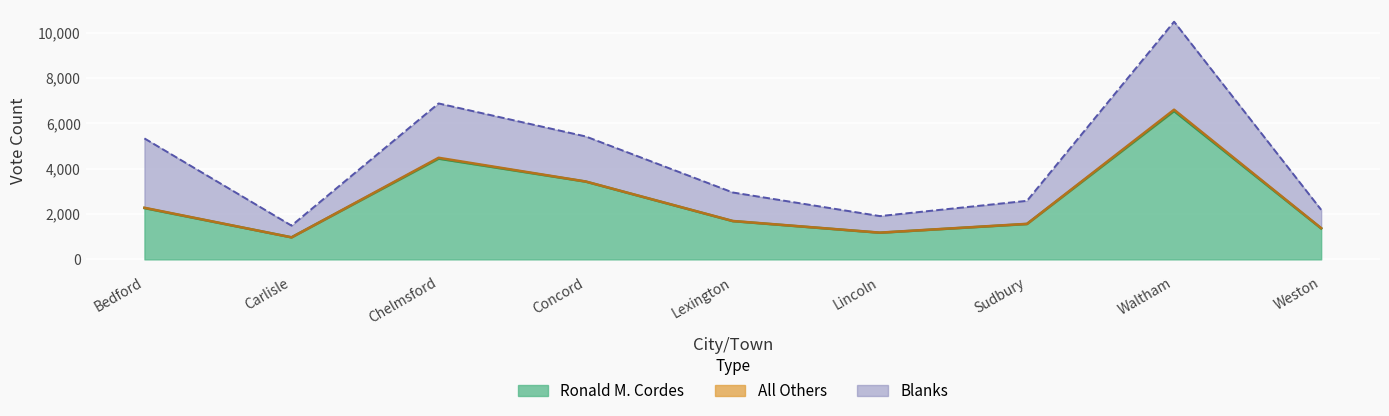

What is the value of the Blanks point at the 9th from the left?

808